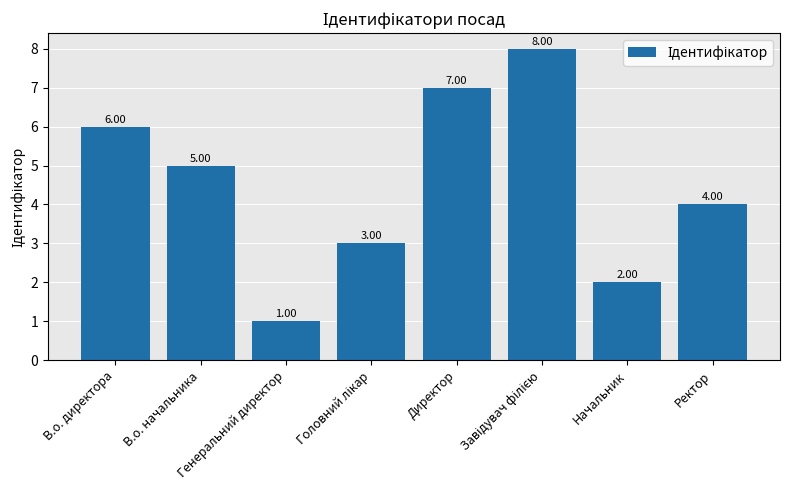

What position from the left is В.о. начальника?

2